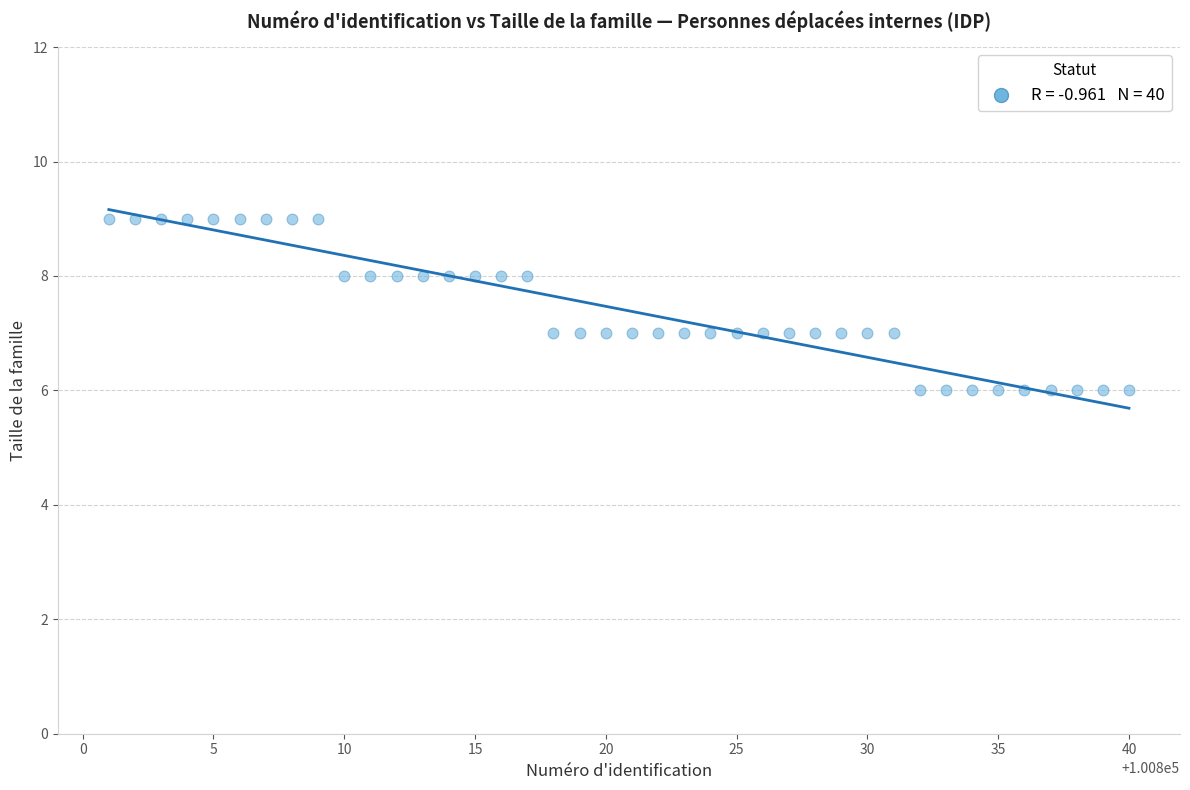

What is the range of X values (max minus min)?

39